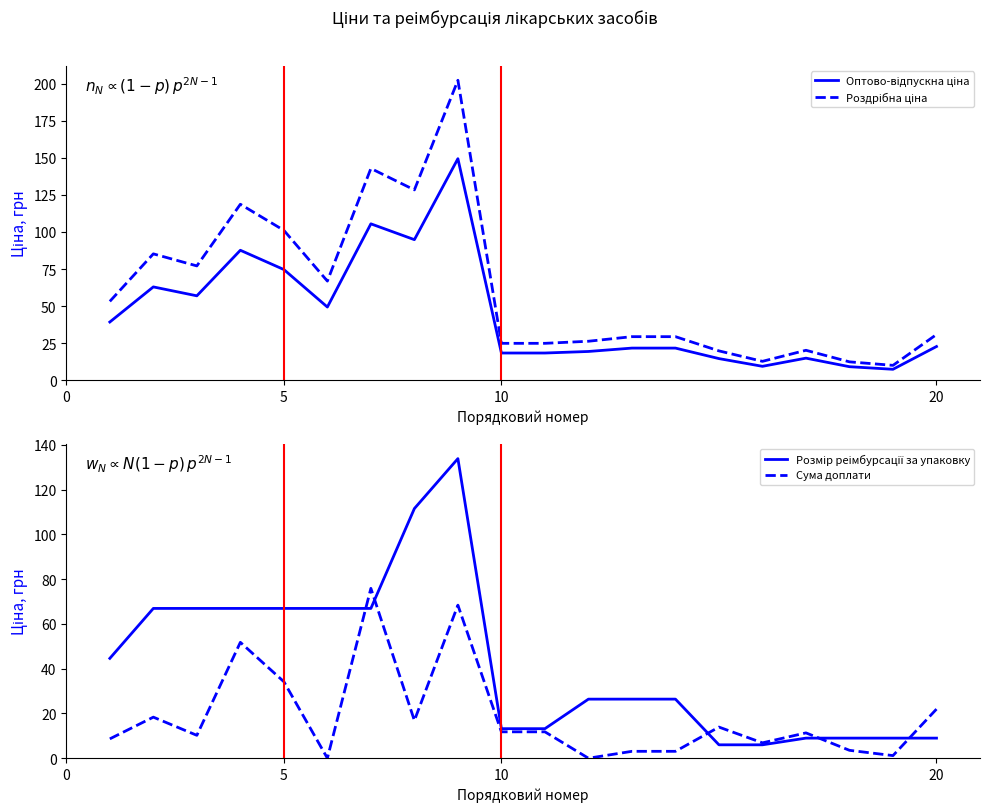

How many values in the Оптово-відпускна ціна series exceed 22?

10